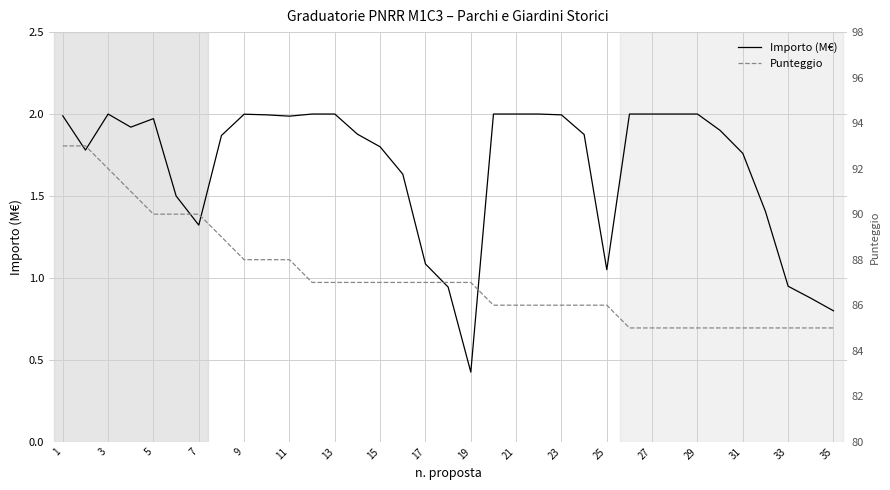

What is the spread (max minus min) of values at 21?

86.0